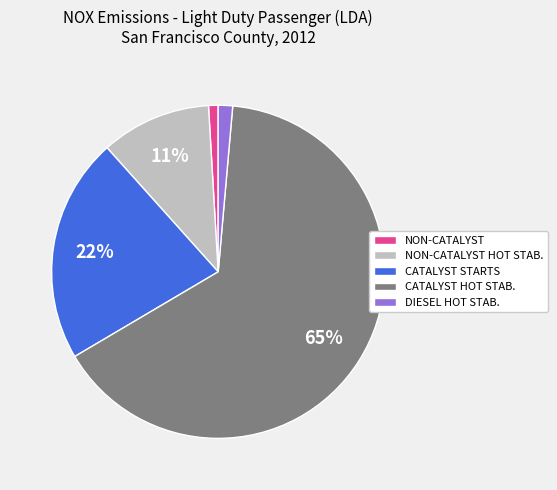

The CATALYST STARTS slice represents 28% of the pie. True or false?

False